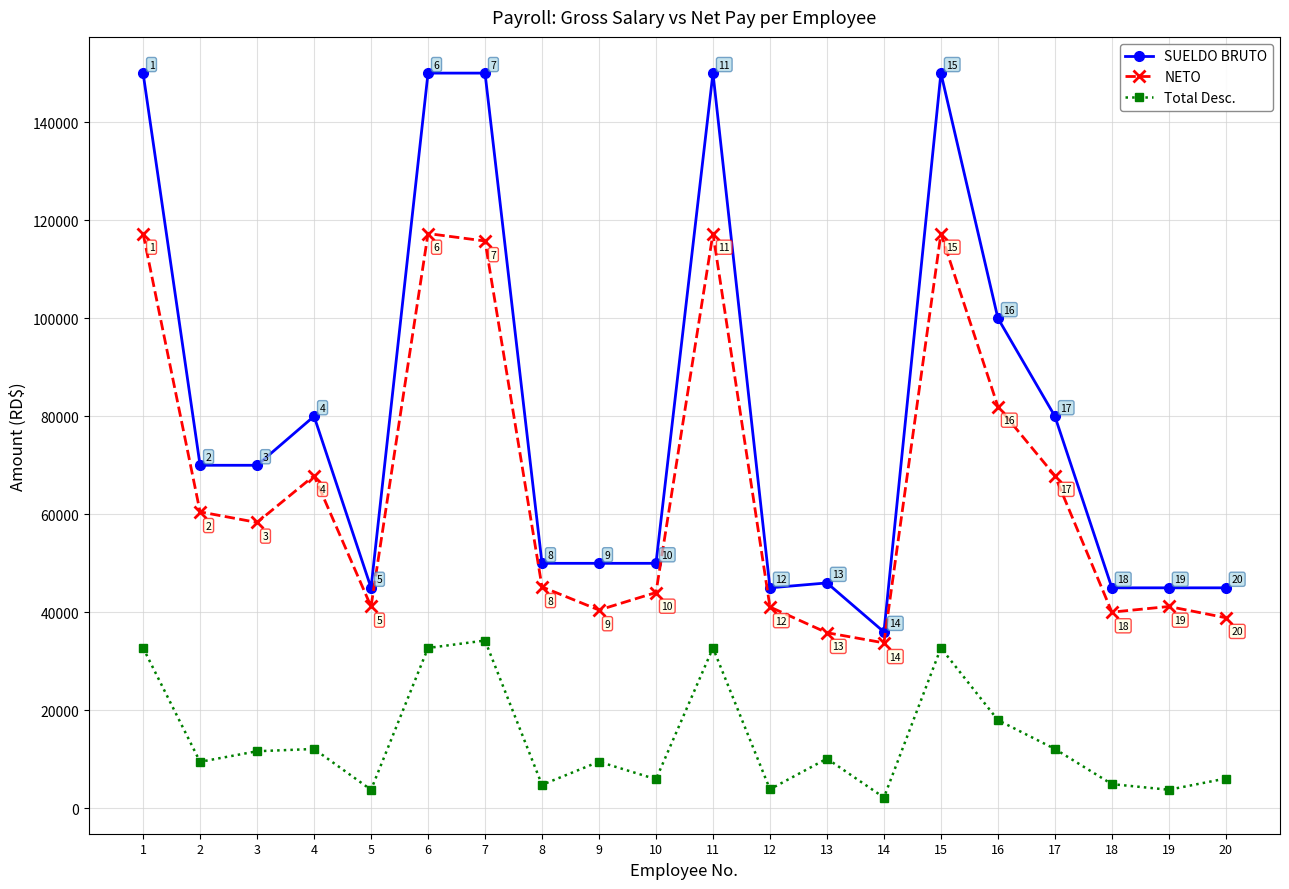

Where does the SUELDO BRUTO series first go above 70000?

1